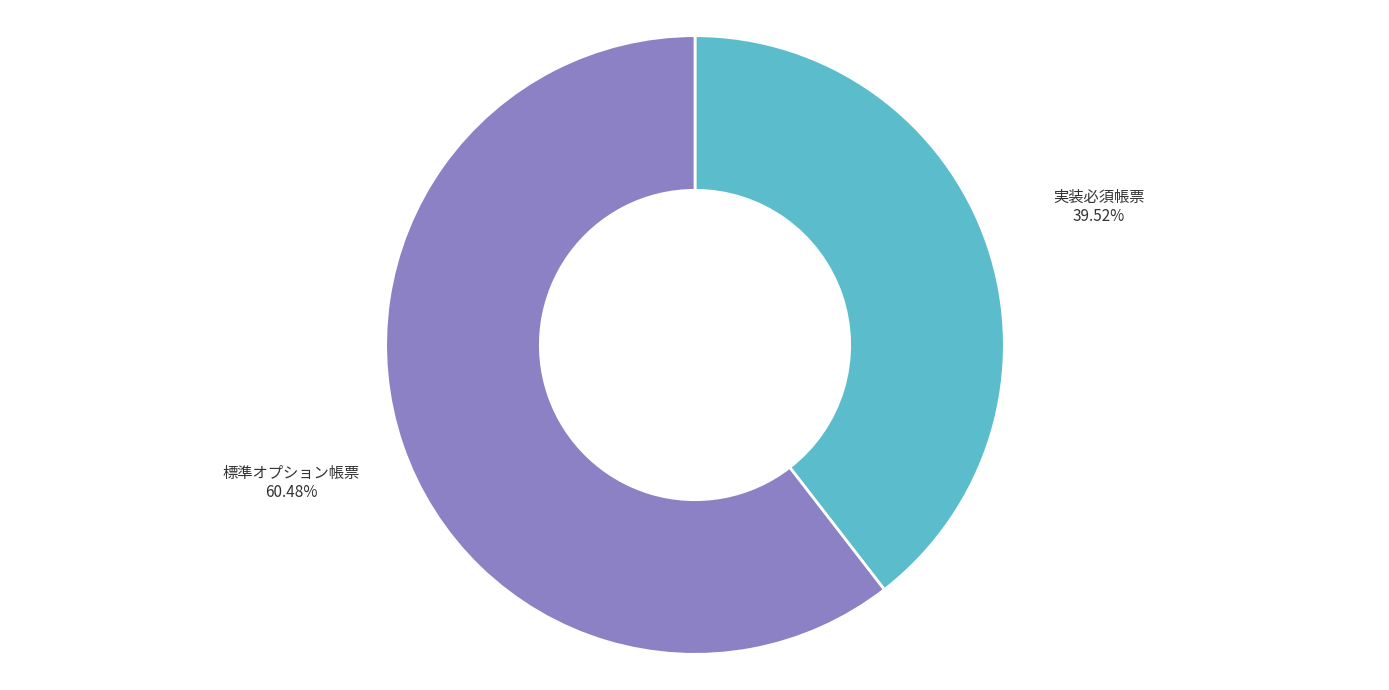

To the nearest percent, what portion does 標準オプション帳票 represent?

60%